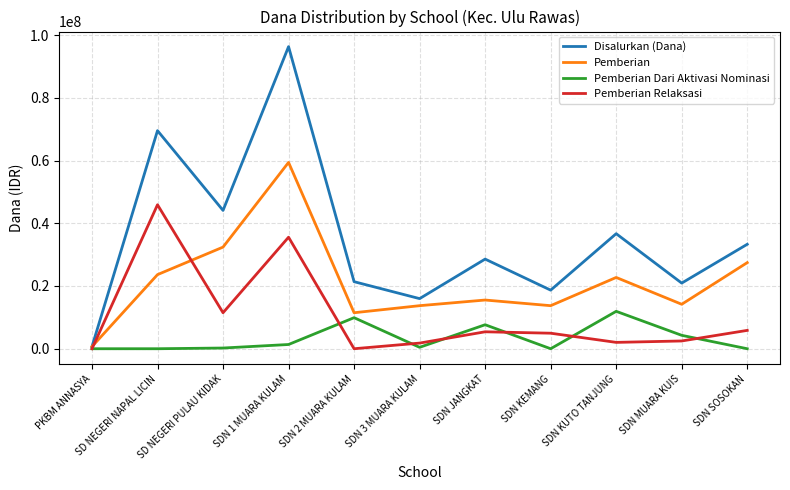

List the series in order of their peak value, highest first.

Disalurkan (Dana), Pemberian, Pemberian Relaksasi, Pemberian Dari Aktivasi Nominasi